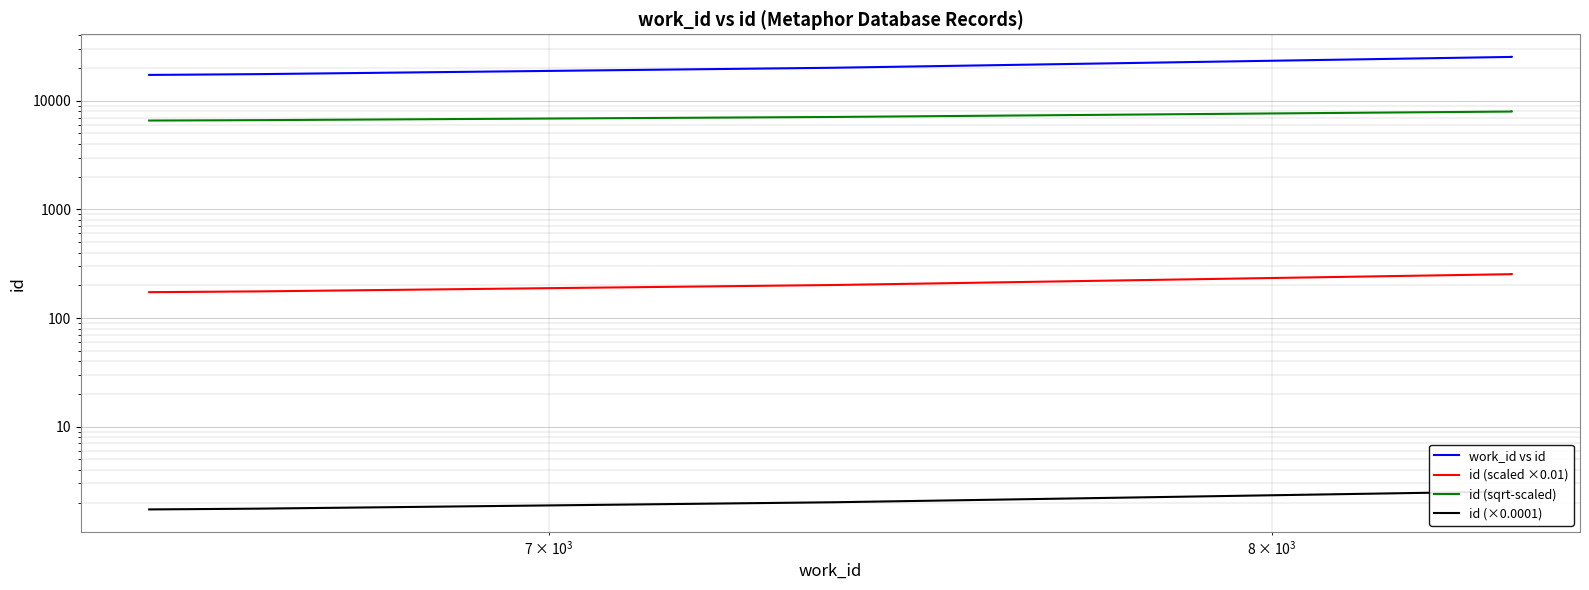

What are all the series names shown in the legend?

work_id vs id, id (scaled ×0.01), id (sqrt-scaled), id (×0.0001)